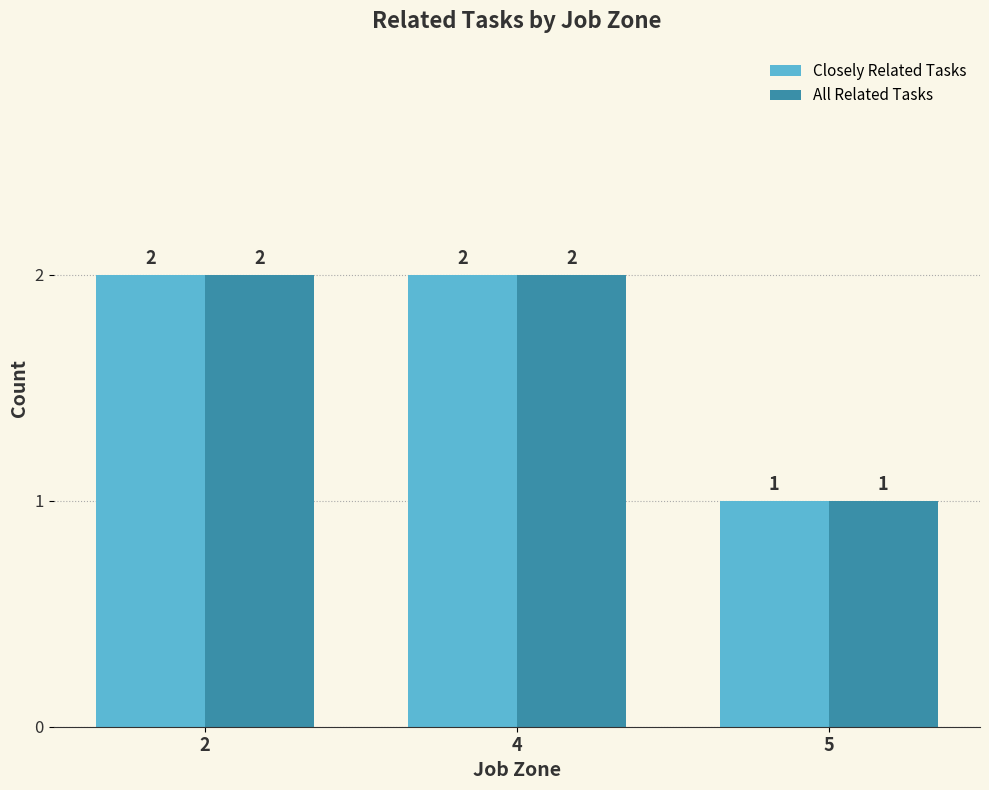

What is the difference between the maximum and minimum values in the Closely Related Tasks series?

1